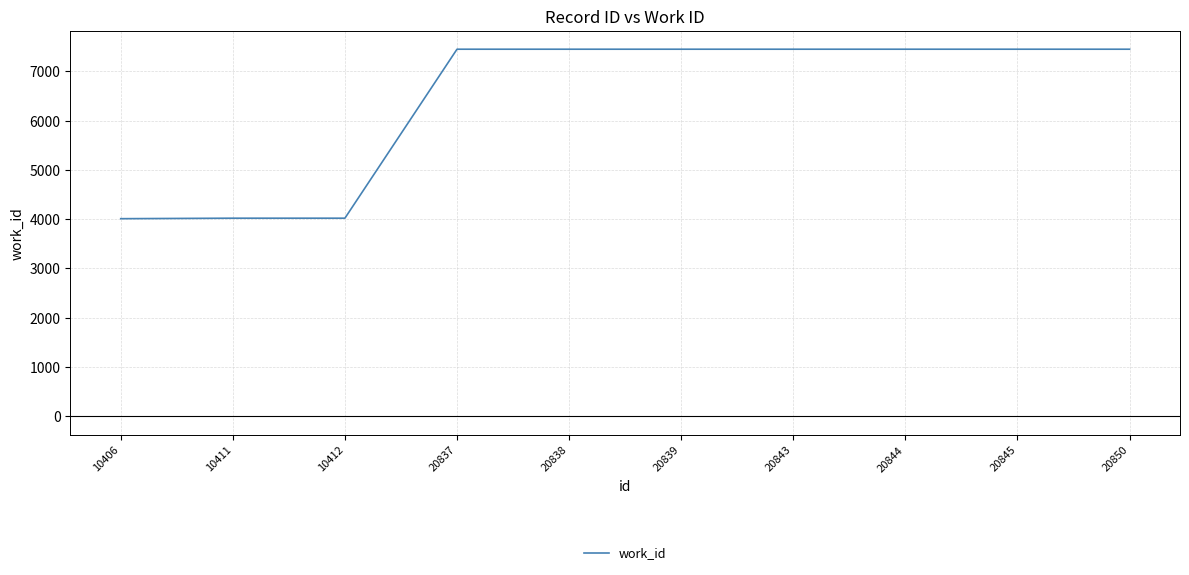

How many distinct data groups are displayed?

1